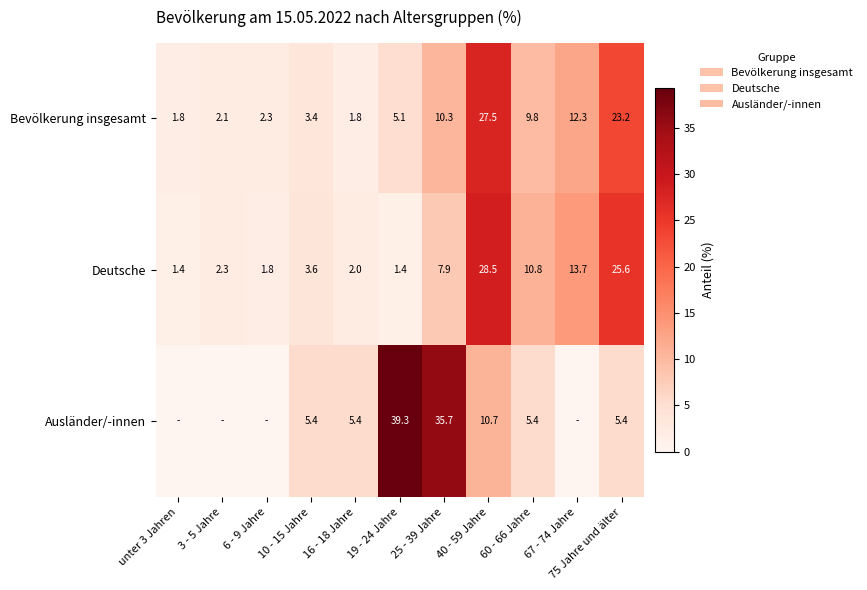

True or false: Deutsche has a value of 17.3 at 75 Jahre und älter.

False